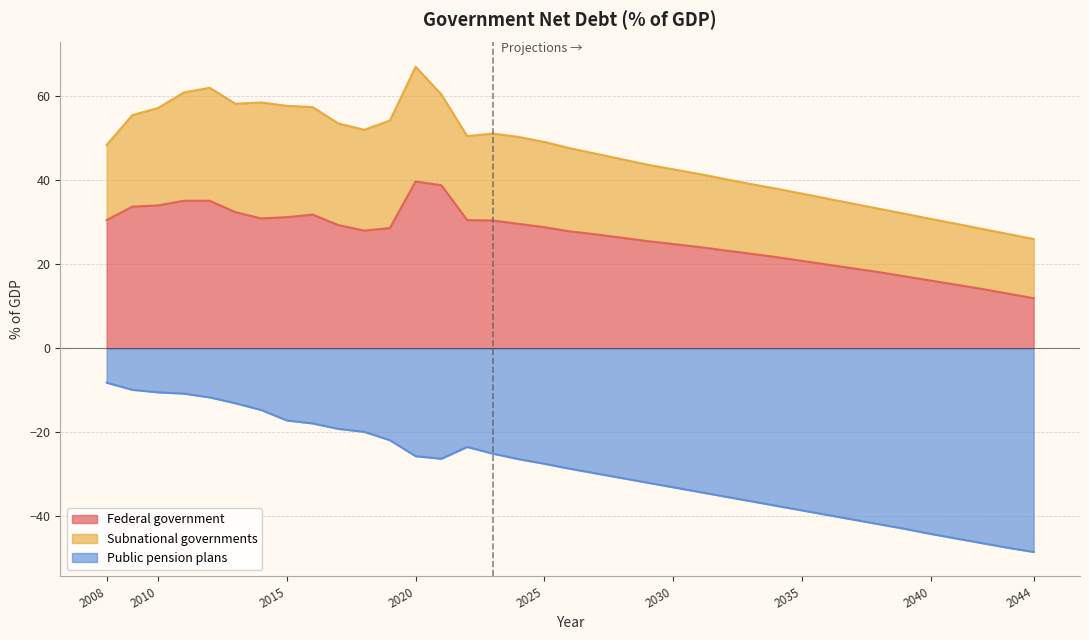

What is the minimum value for Public pension plans?

-48.5